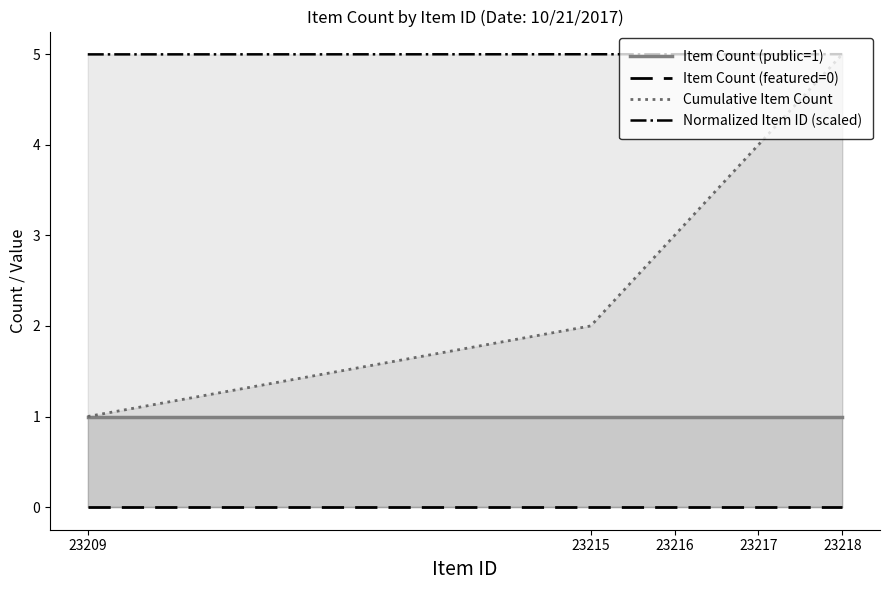

True or false: Normalized Item ID (scaled) has more than 2 points higher than both neighbors.

False